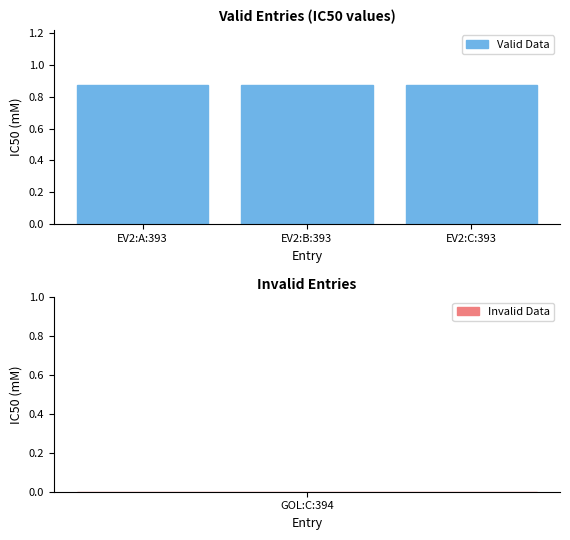

Rank the categories by value from highest to lowest.

EV2:A:393, EV2:B:393, EV2:C:393, GOL:C:394